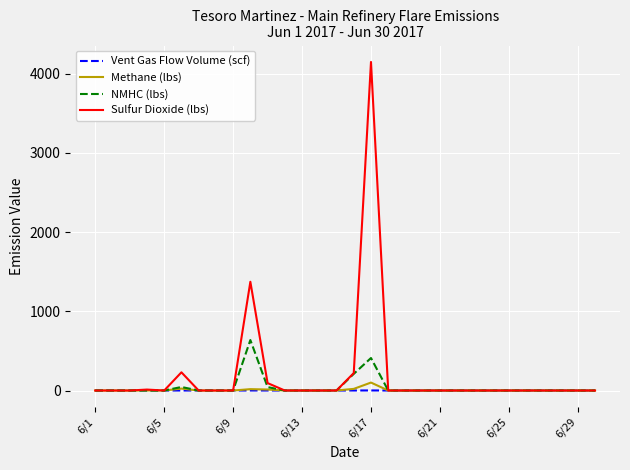

Rank the series by their maximum value, from lowest to highest.

Vent Gas Flow Volume (scf), Methane (lbs), NMHC (lbs), Sulfur Dioxide (lbs)